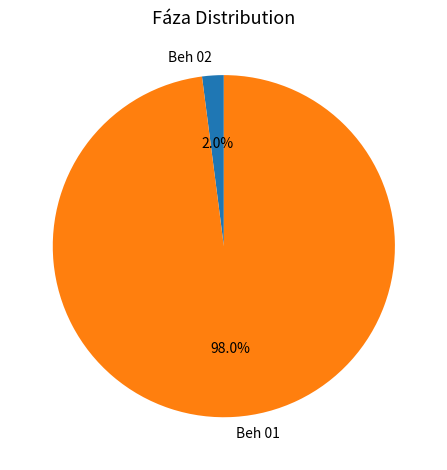

How much of the chart is everything except Beh 01?

2.0%